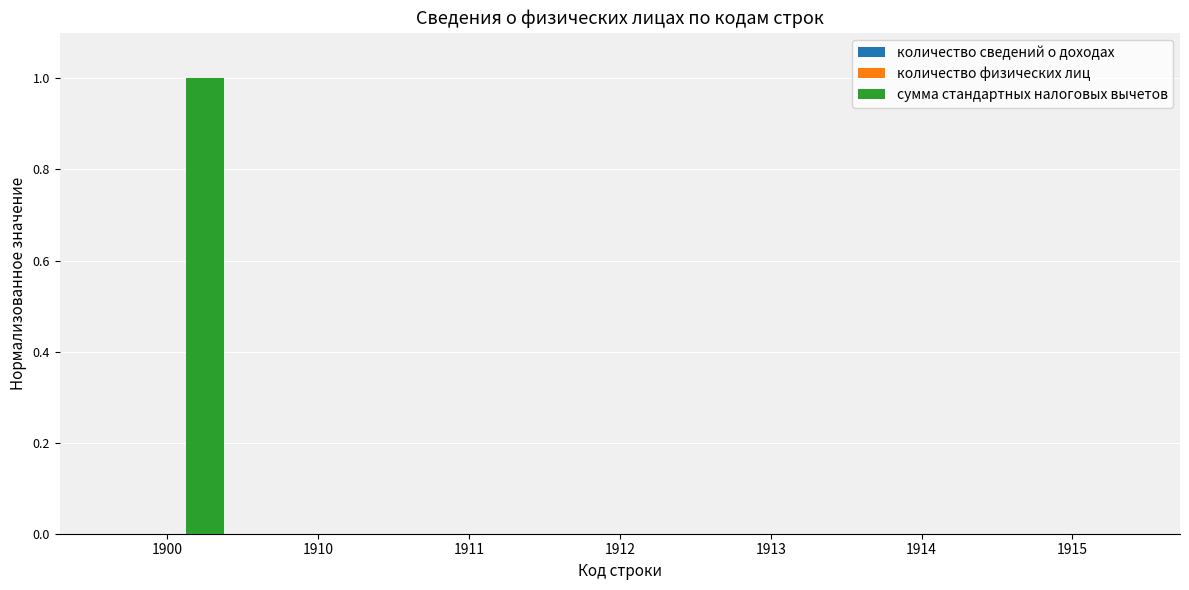

The сумма стандартных налоговых вычетов series shows -0.4 at 1913. True or false?

False